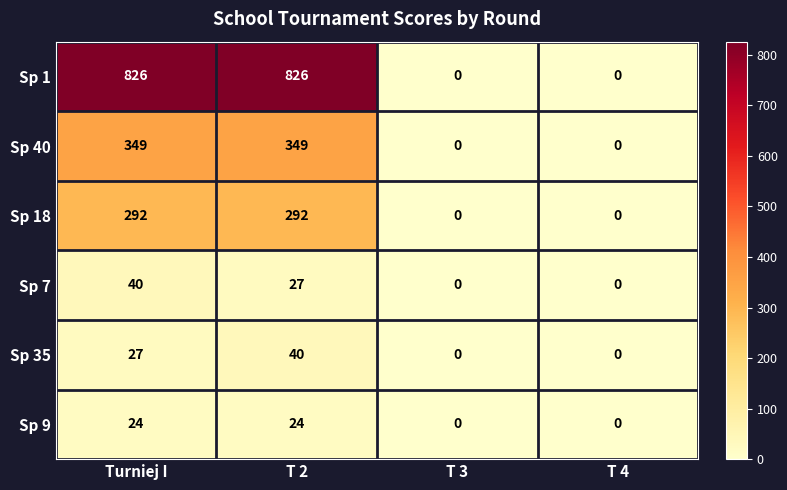

Count the number of data series in this chart.

6